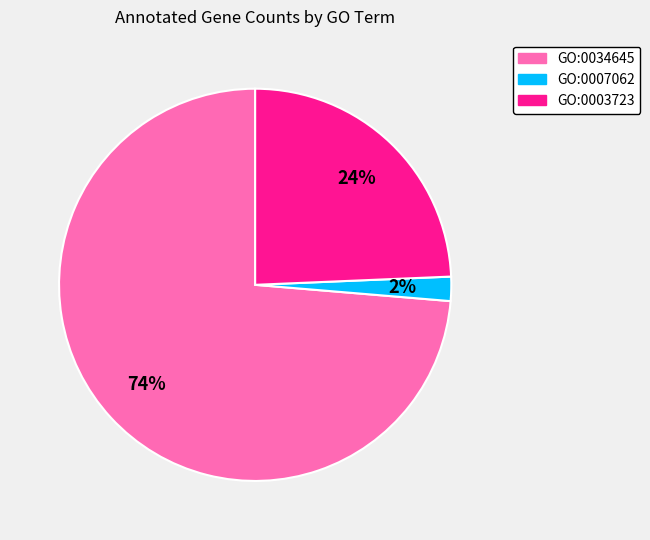

The GO:0034645 slice represents 74% of the pie. True or false?

True